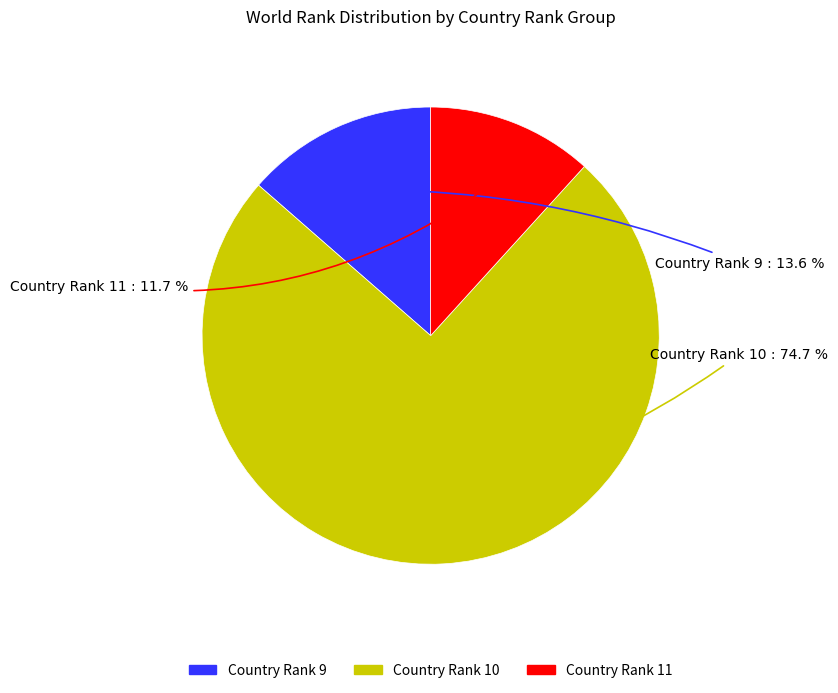

Is there a majority slice in this chart?

Yes